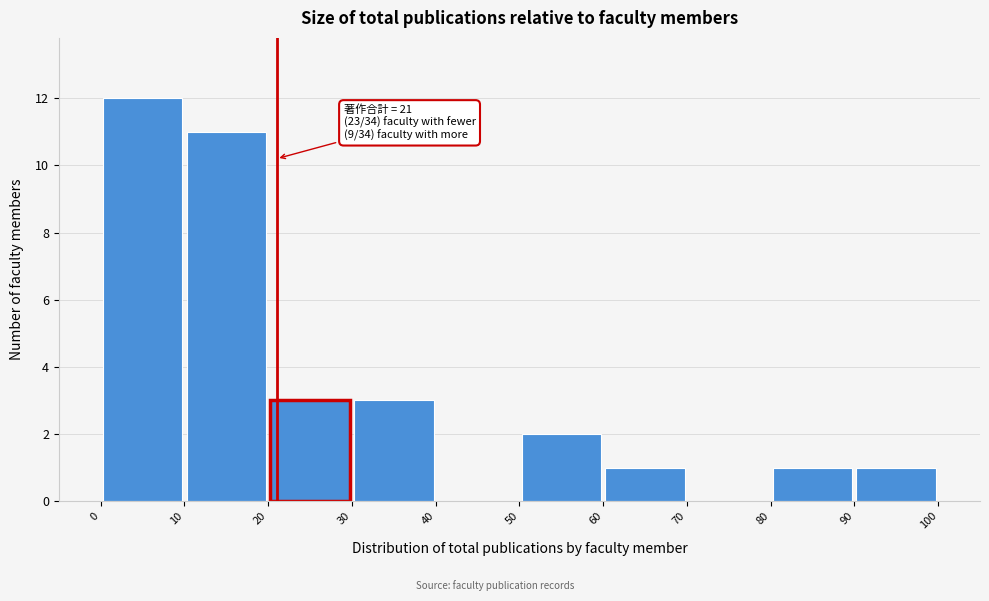

Over which range of the x-axis is the bar tallest?

0 to 10